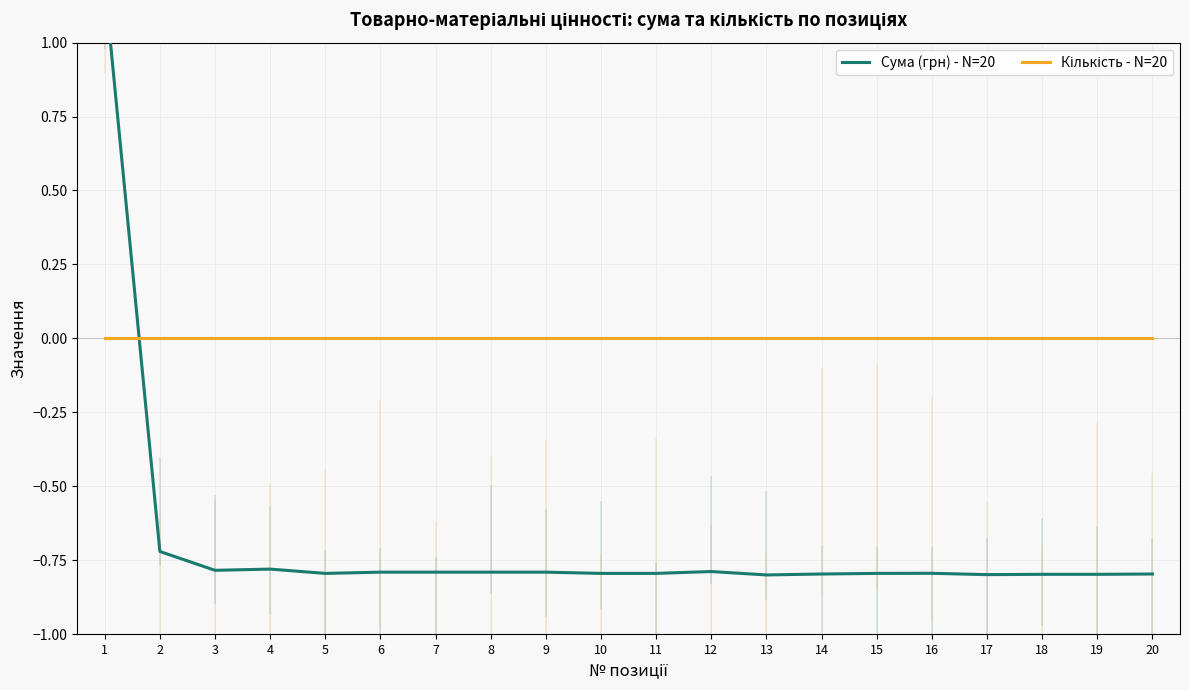

Reading right to left, what are all the values shown in this chart?

Сума (грн) - N=20: 20=-0.8	19=-0.8	18=-0.8	17=-0.8	16=-0.8	15=-0.8	14=-0.8	13=-0.8	12=-0.8	11=-0.8	10=-0.8	9=-0.8	8=-0.8	7=-0.8	6=-0.8	5=-0.8	4=-0.8	3=-0.8	2=-0.7	1=1.2
Кількість - N=20: 20=0.0	19=0.0	18=0.0	17=0.0	16=0.0	15=0.0	14=0.0	13=0.0	12=0.0	11=0.0	10=0.0	9=0.0	8=0.0	7=0.0	6=0.0	5=0.0	4=0.0	3=0.0	2=0.0	1=0.0